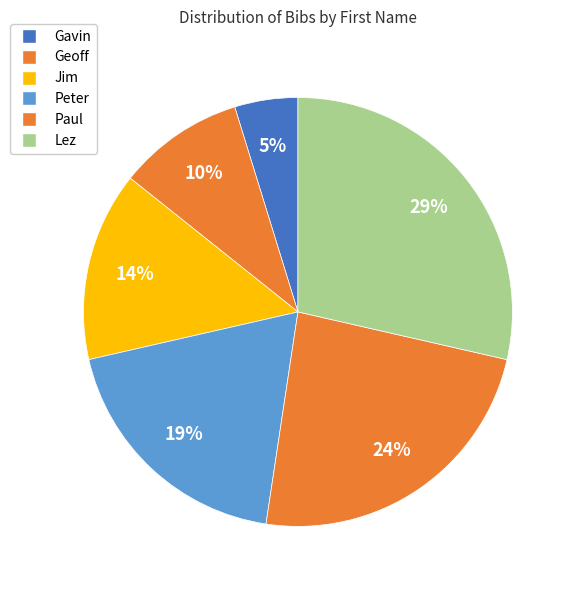

Does Paul represent more than half of the total?

No